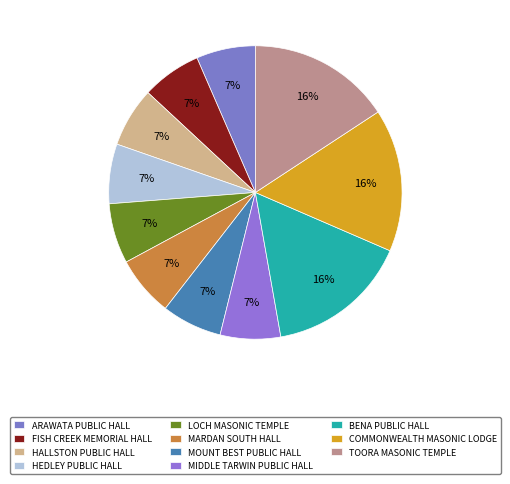

How many slices are in this pie chart?

11